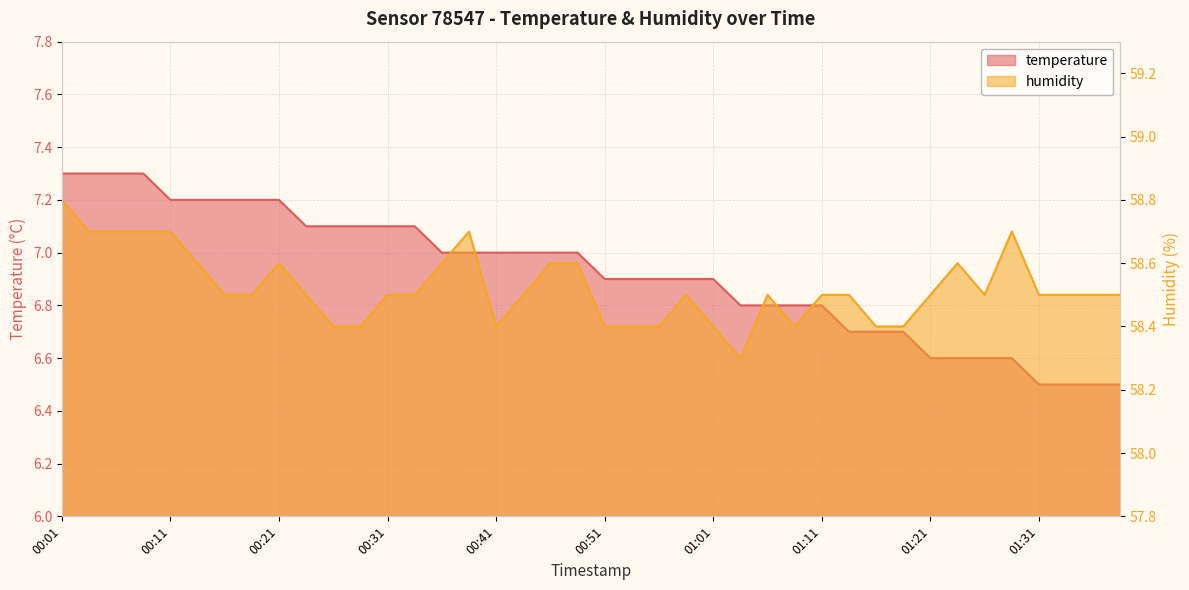

Count the number of categories in the chart.

40